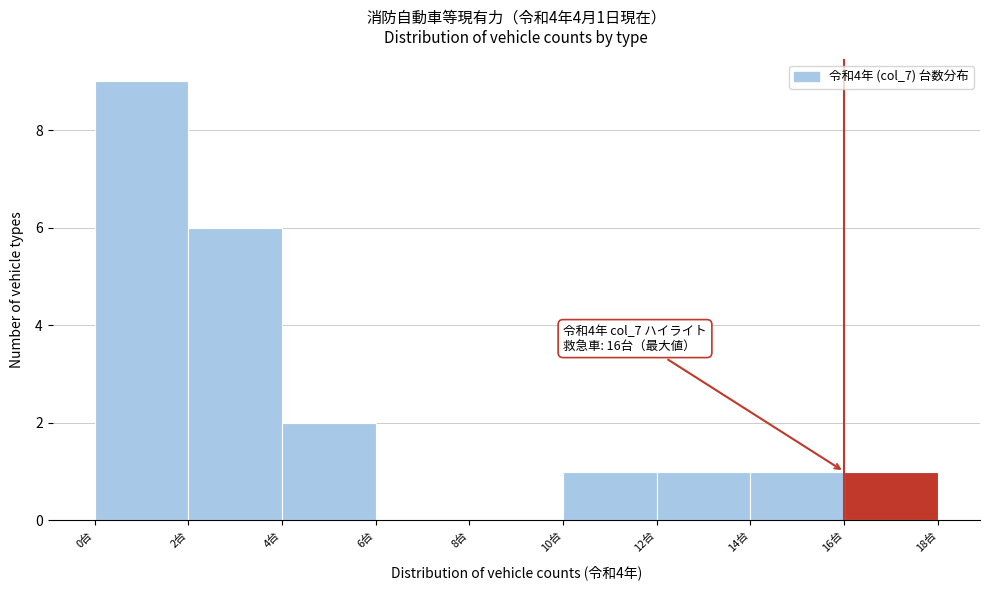

Over which range of the x-axis is the bar tallest?

0 to 2